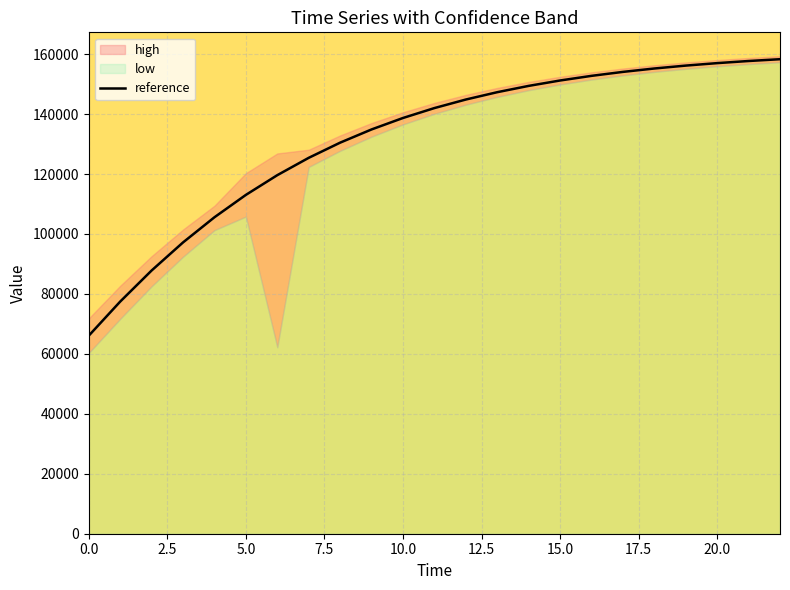

What is the sum of all values?

3022177.8